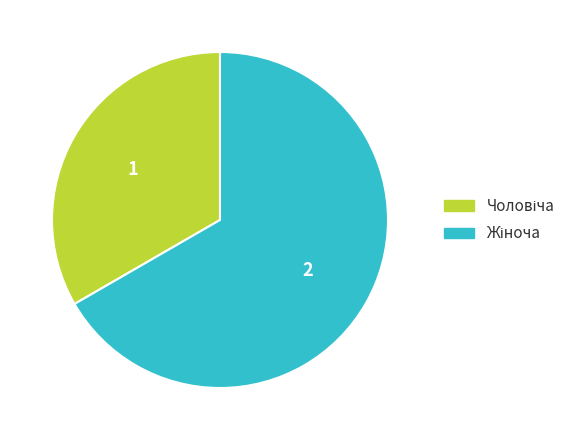

Does any single category account for the majority?

Yes